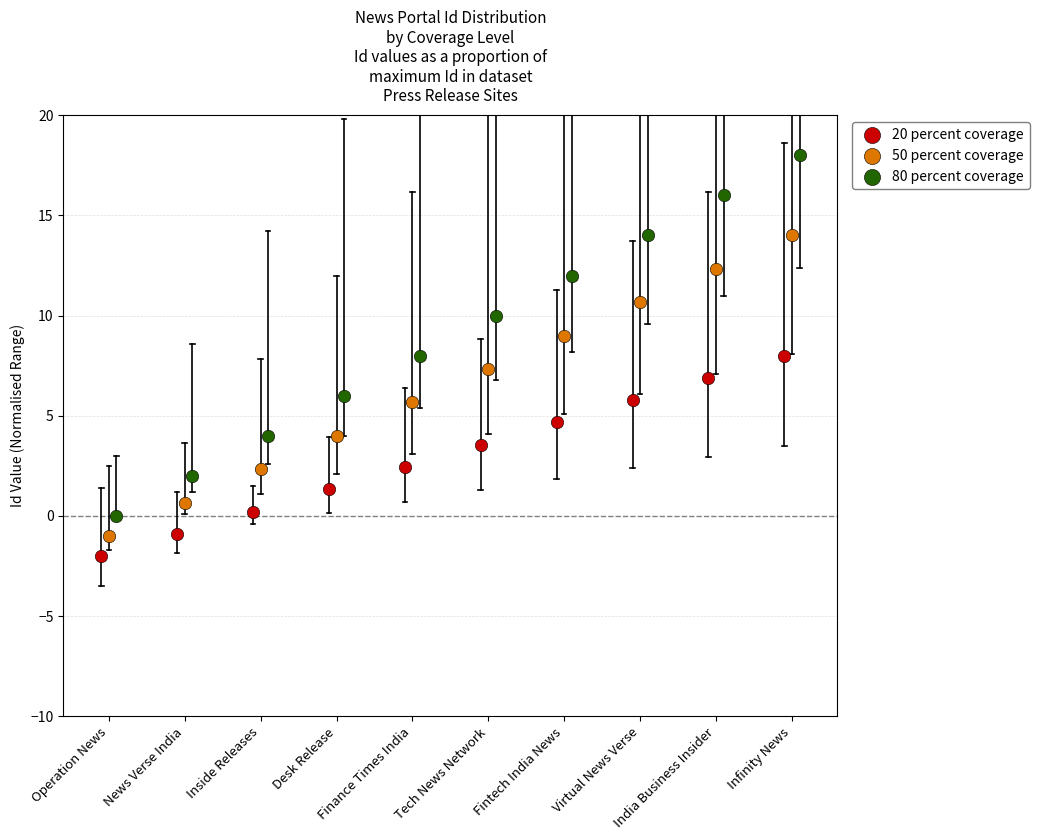

What are all the series names shown in the legend?

20 percent coverage, 50 percent coverage, 80 percent coverage